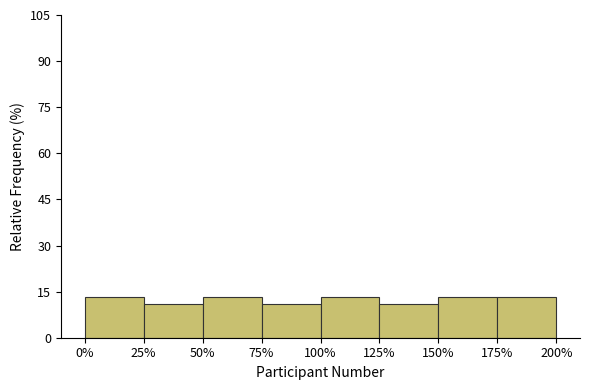

Reading left to right, transcribe all the data shown in this chart.

13.3	11.1	13.3	11.1	13.3	11.1	13.3	13.3